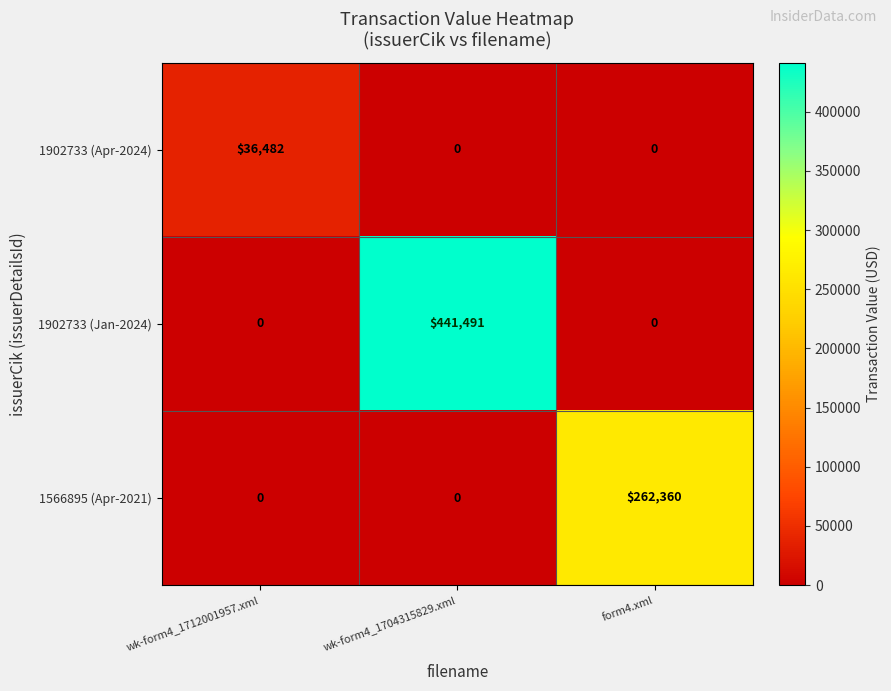

How many values in the 1902733 (Jan-2024) series exceed 0?

1